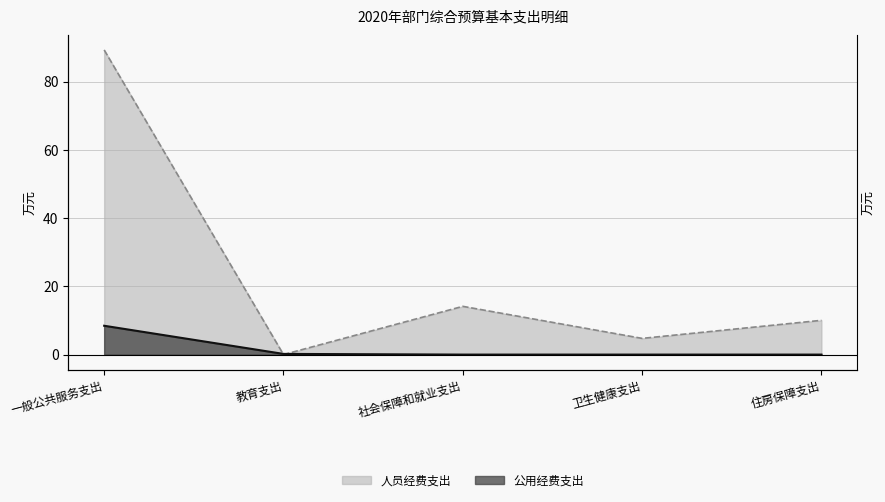

Reading right to left, what are all the values shown in this chart?

人员经费支出: 10.0	4.8	14.1	0.0	89.3
公用经费支出: 0.0	0.0	0.0	0.2	8.4